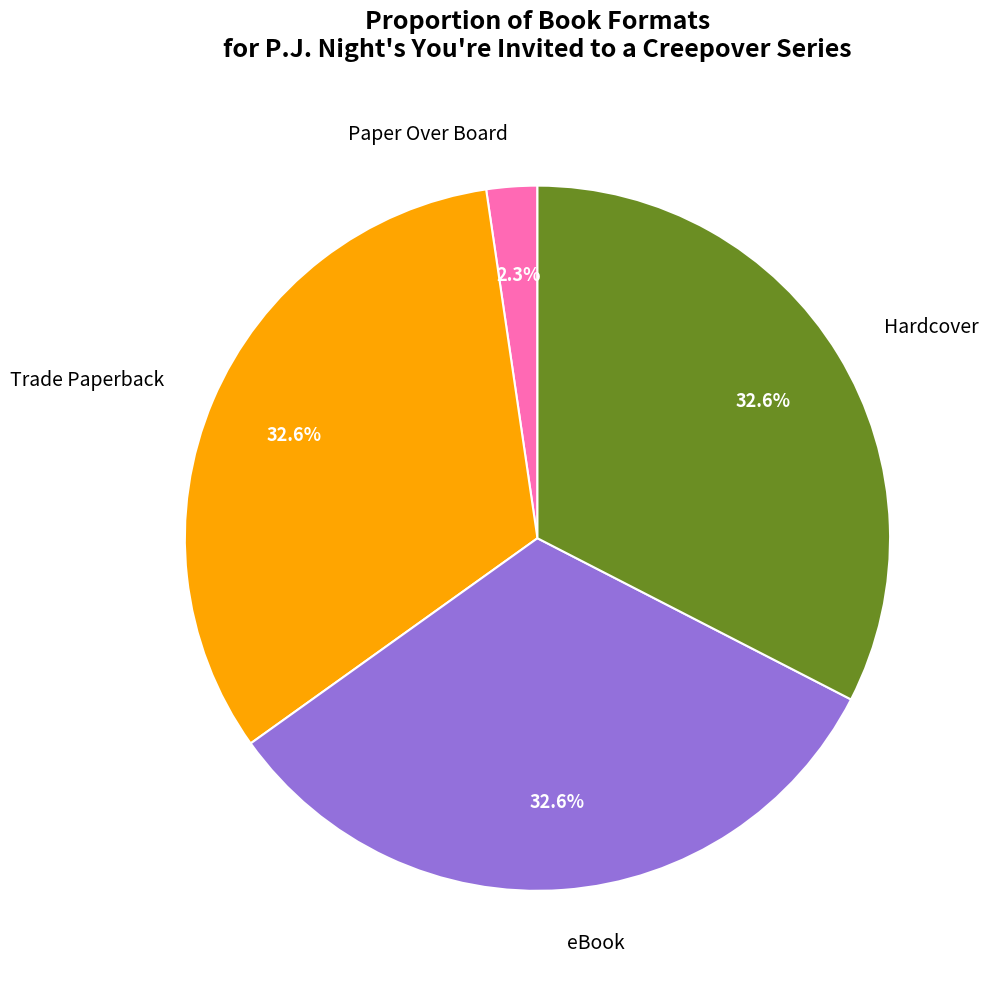

What is the smallest slice in the pie chart?

Paper Over Board